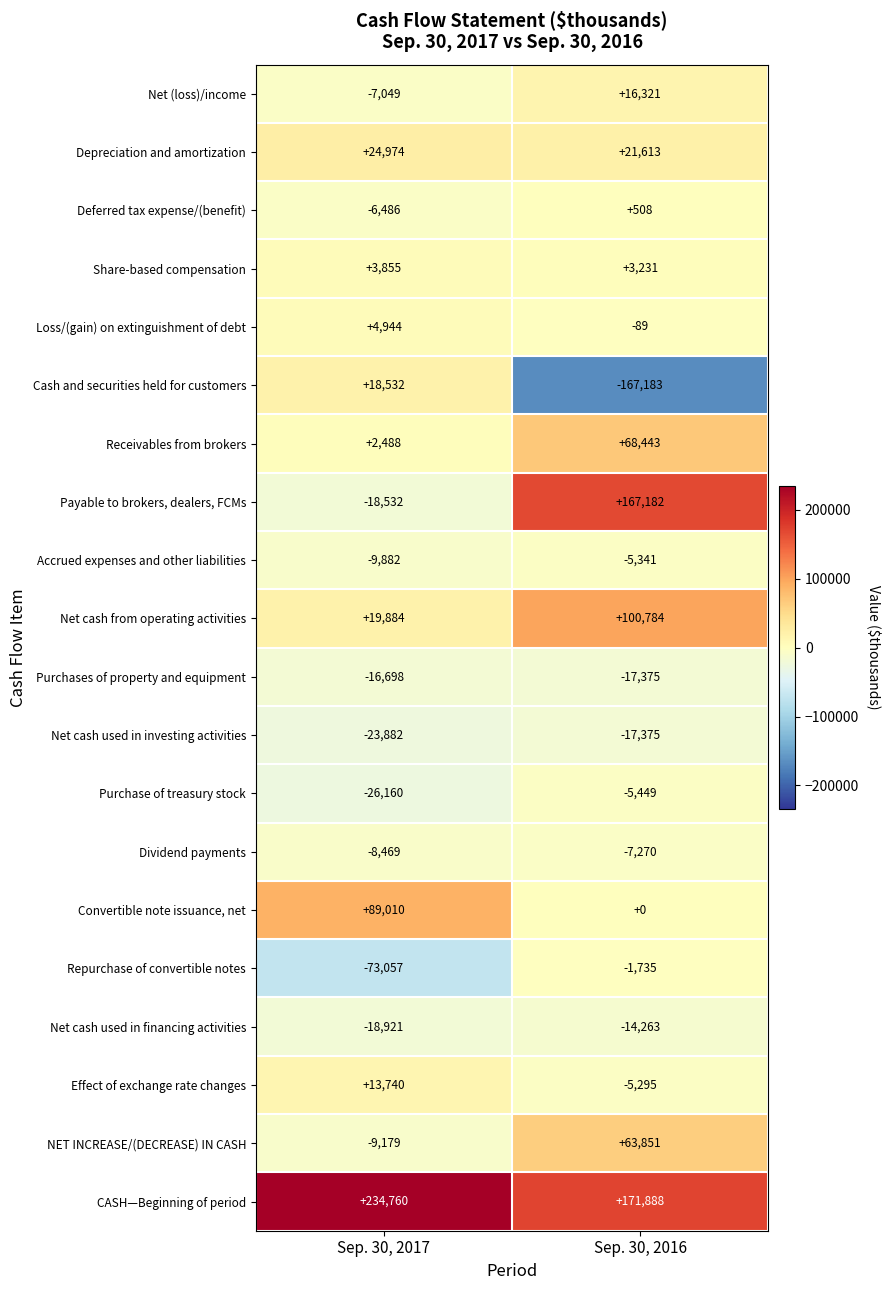

The Net cash used in financing activities series shows -33057 at Sep. 30, 2017. True or false?

False